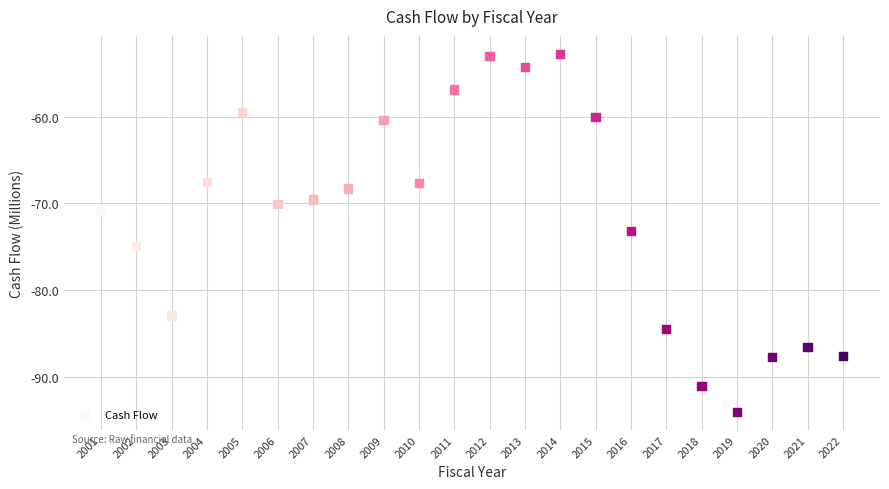

What is the range of X values (max minus min)?

21.0